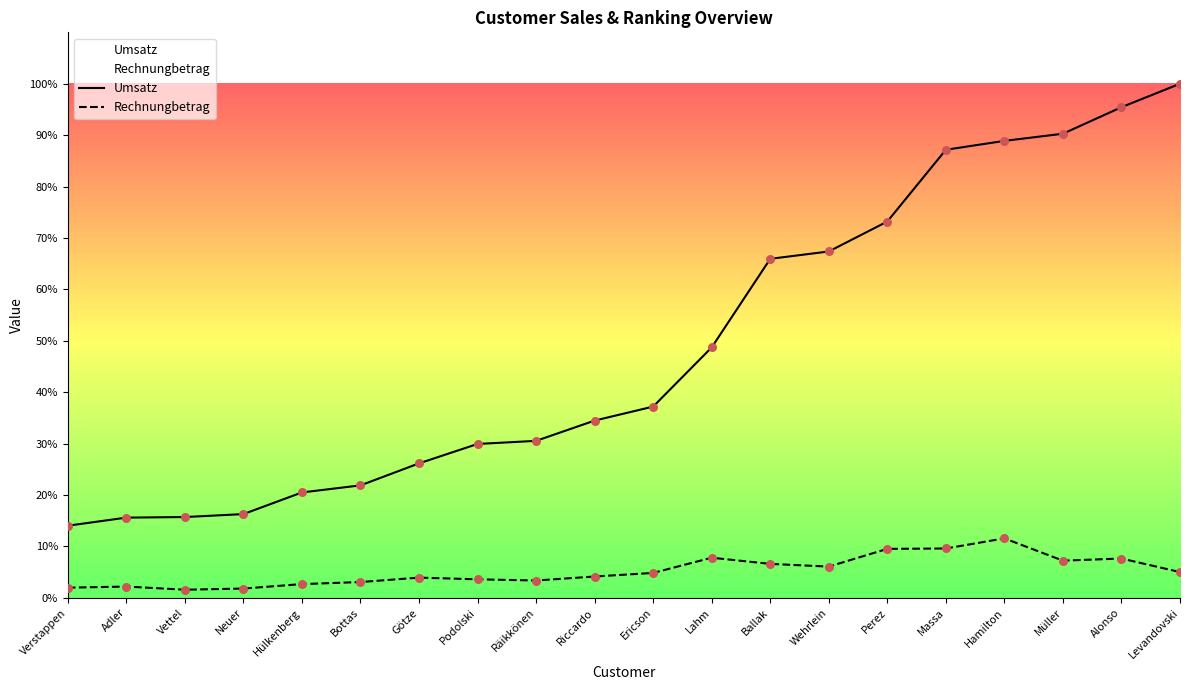

What are all the series names shown in the legend?

Umsatz, Rechnungbetrag